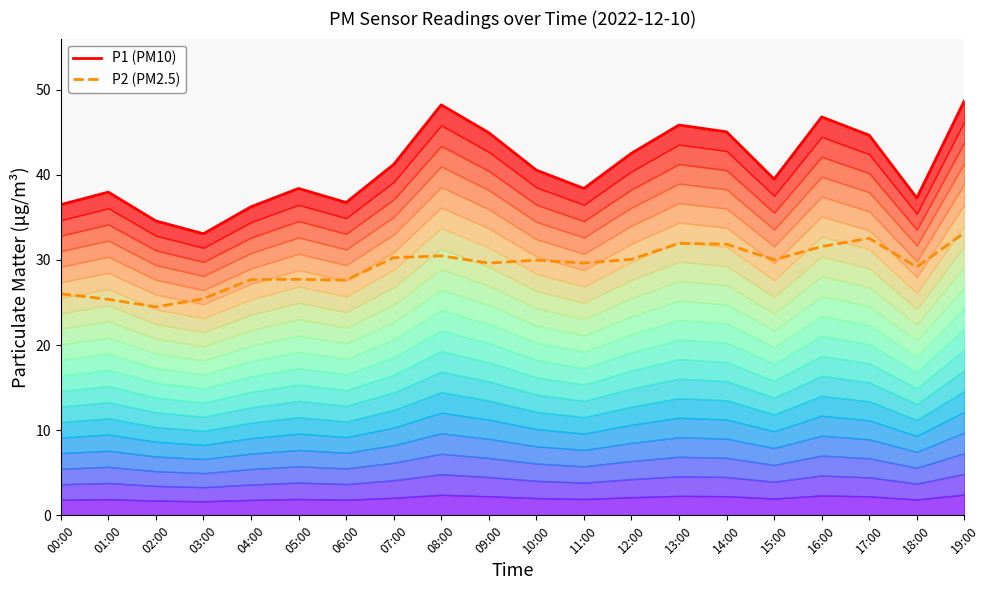

List the series in order of their peak value, highest first.

P1 (PM10), P2 (PM2.5)